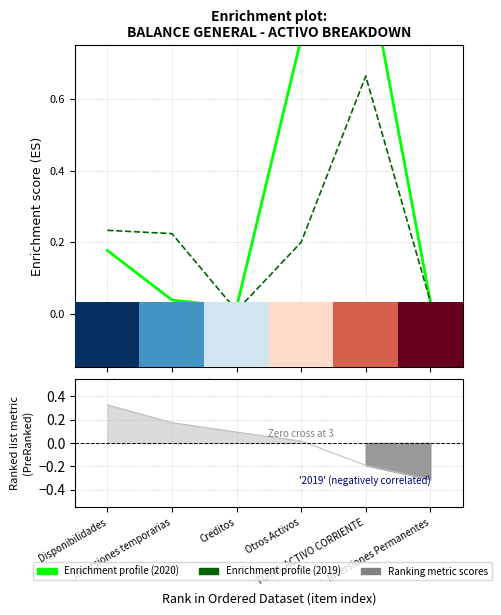

What value does the Enrichment profile (2020-03-31) series have at Otros Activos?

0.8